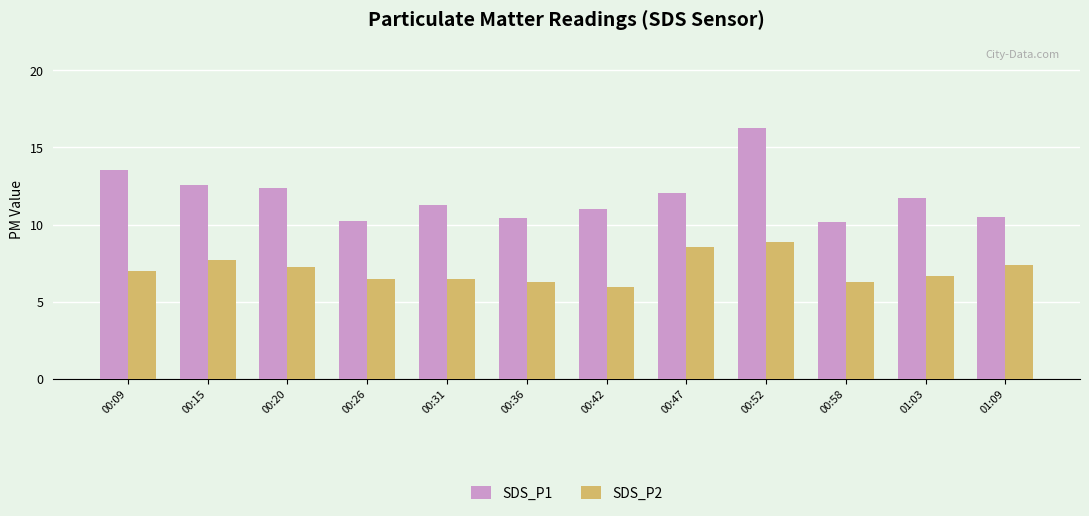

Rank the series by their maximum value, from lowest to highest.

SDS_P2, SDS_P1